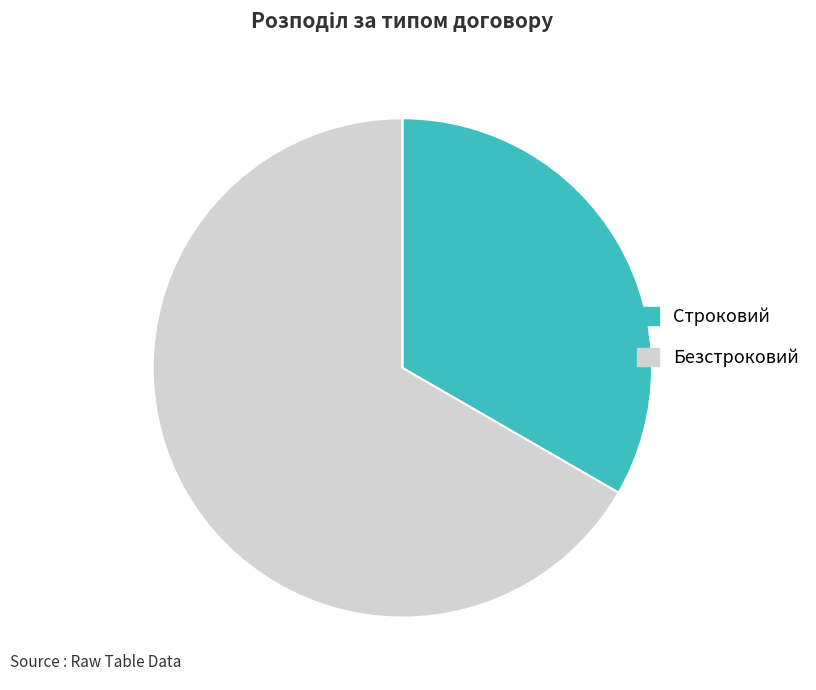

Which slice is the largest?

Безстроковий